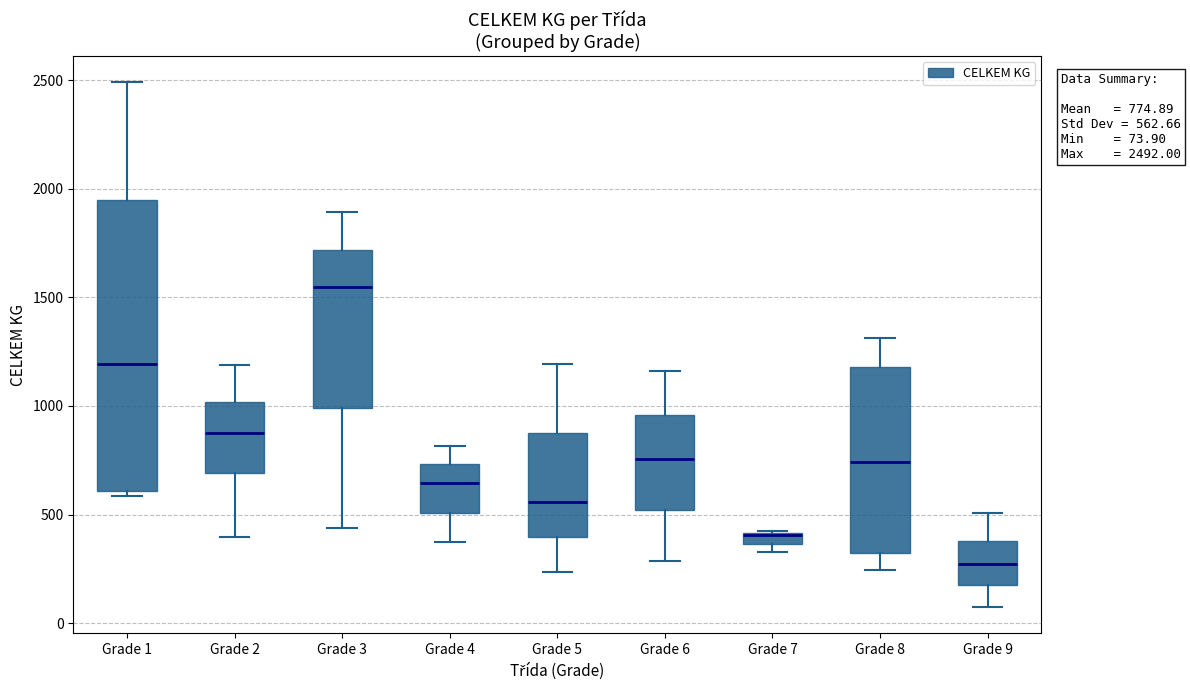

Comparing the boxes themselves (not the whiskers), which one is the tallest?

Grade 1